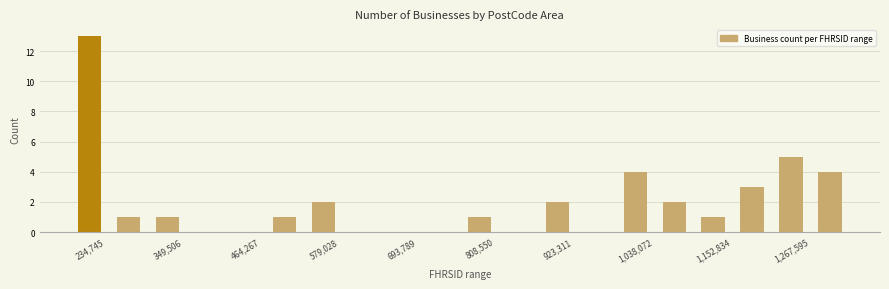

Around what value on the x-axis is the tallest bar? Give the approximate position of its centre, as read against the axis.

240000